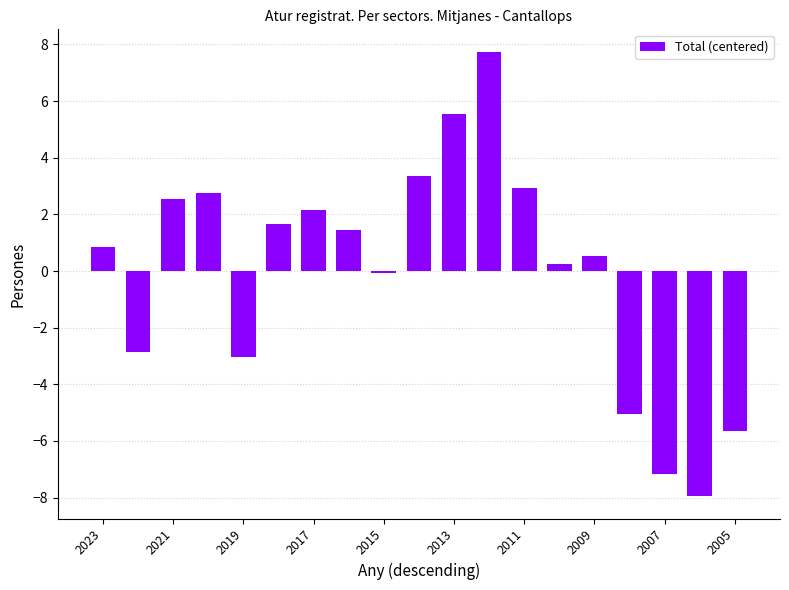

What is the value of the 10th bar from the left?

3.3